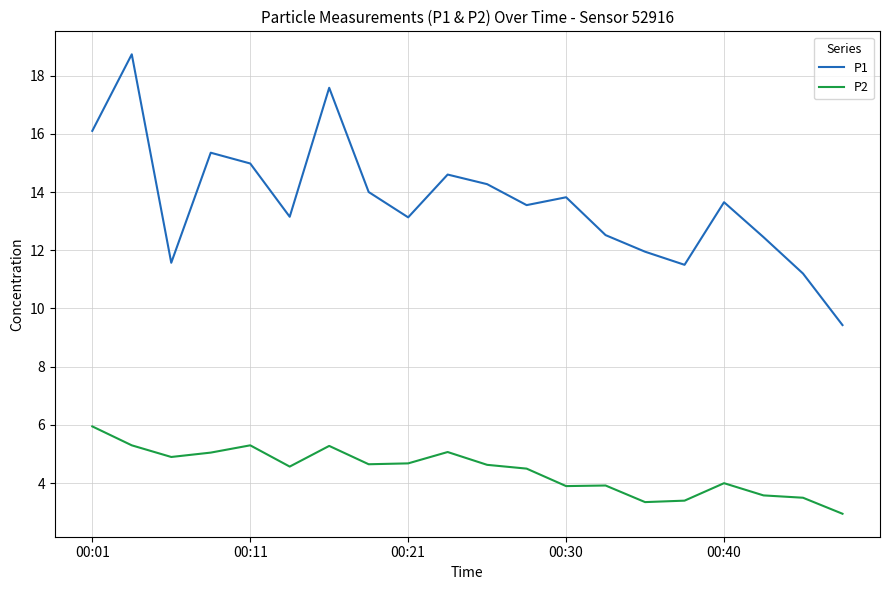

What is the maximum value for P2?

6.0